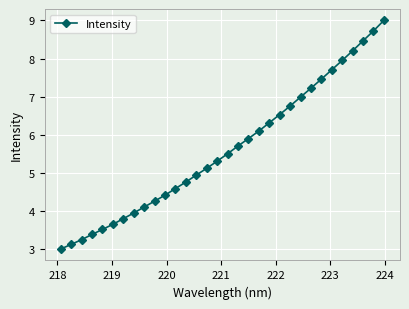

What is the average value?

5.6